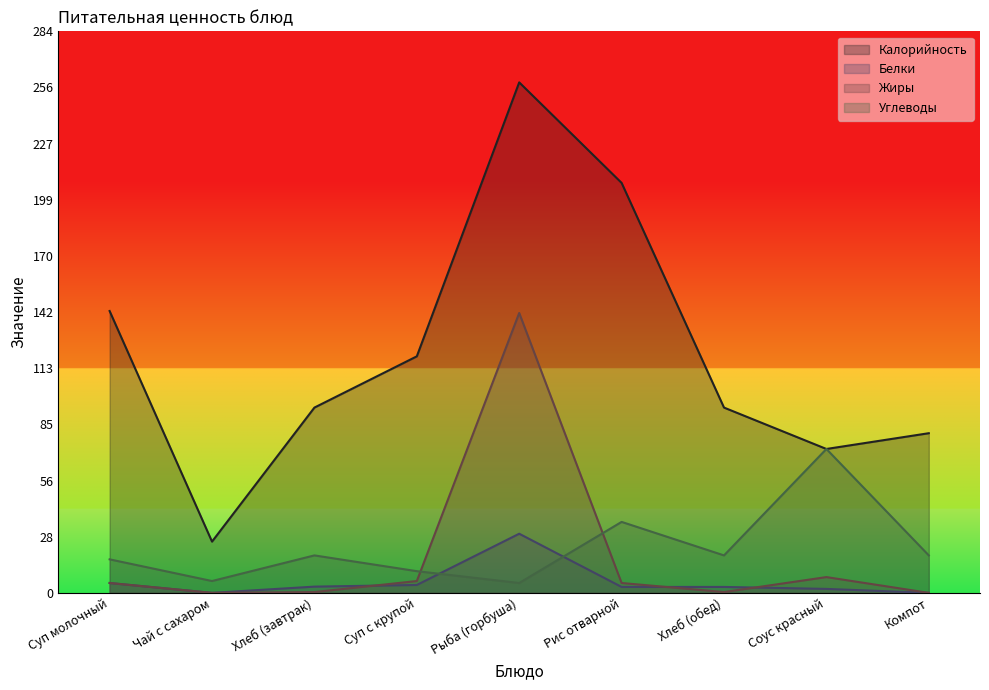

What is the sum of the Белки values at Суп с крупой and Рыба (горбуша)?

34.0